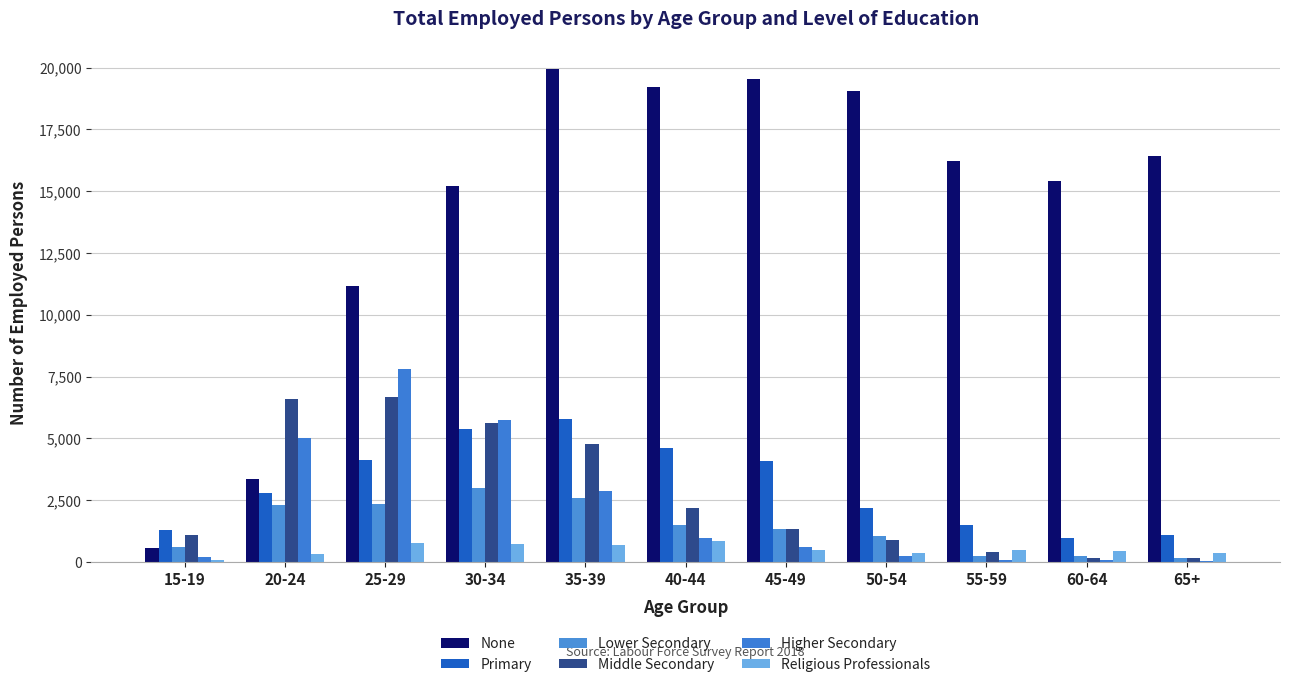

At which label does Lower Secondary first exceed 1324?

20-24